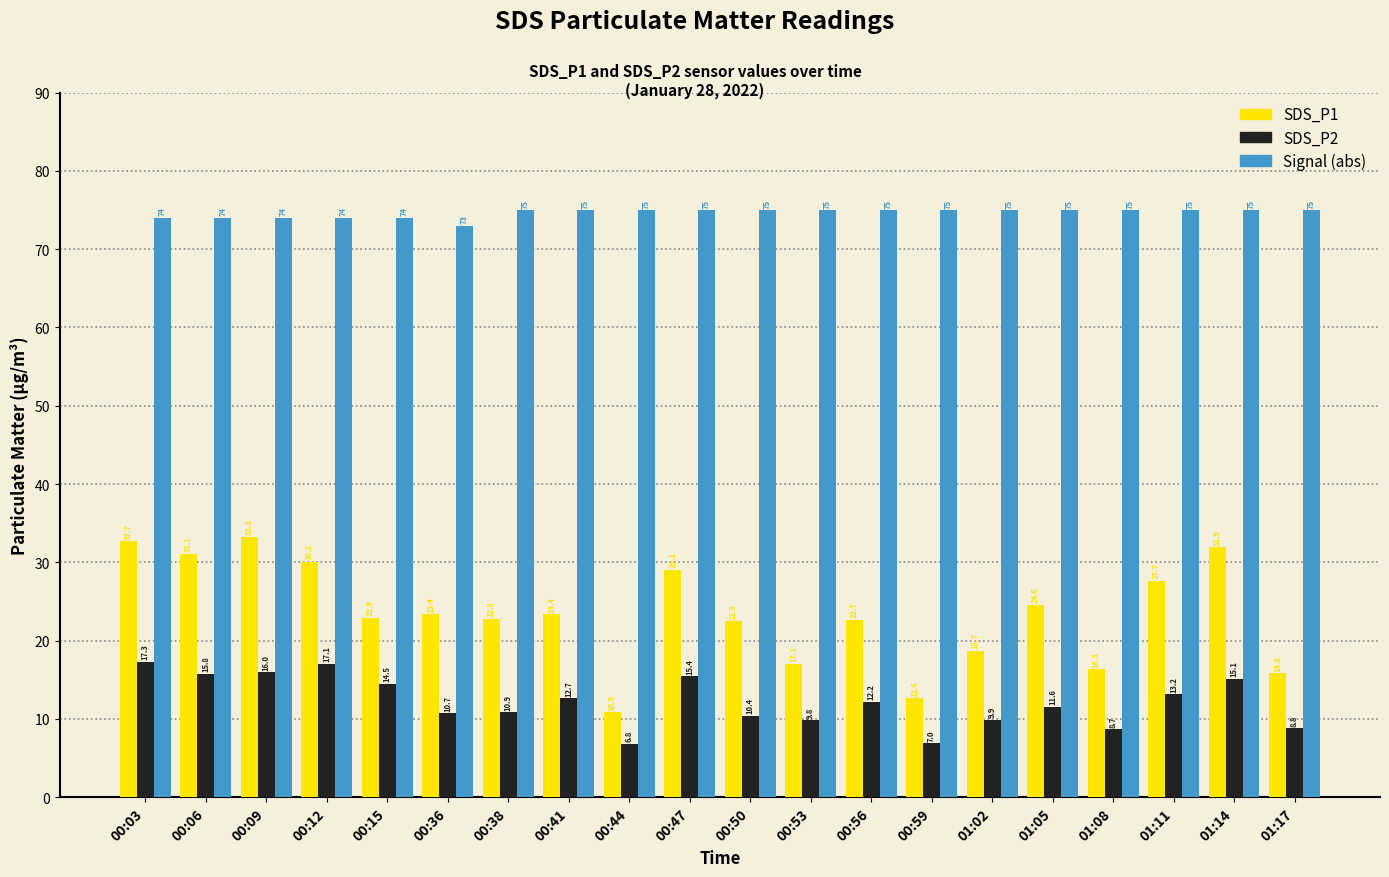

What is the value of the SDS_P1 bar at the 17th from the left?

16.3